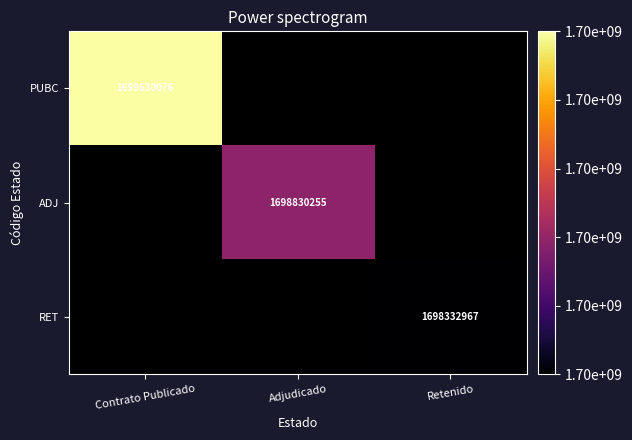

Is it true that PUBC equals 1699630076 at Contrato Publicado?

True